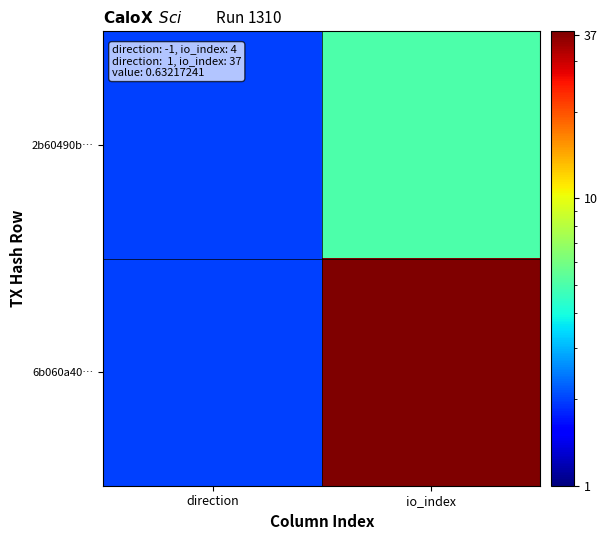

At which category does the chart reach its minimum across all series?

direction